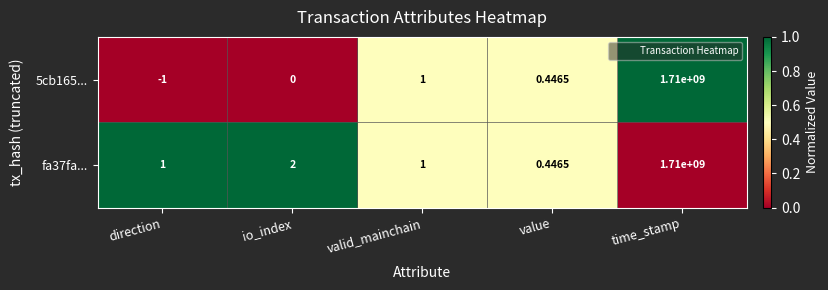

Is the value of fa37fa... at time_stamp greater than the value of 5cb165... at io_index?

Yes